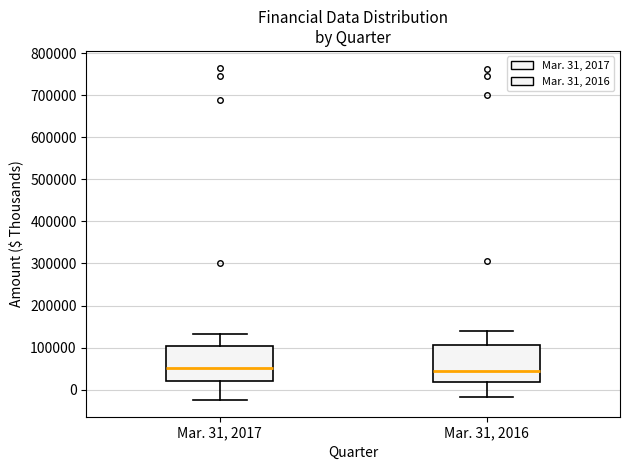

Where does the upper whisker of the box for Mar. 31, 2017 end on the y-axis? The values are not printed on the chart, so give them approximately, as read against the axis.

130000